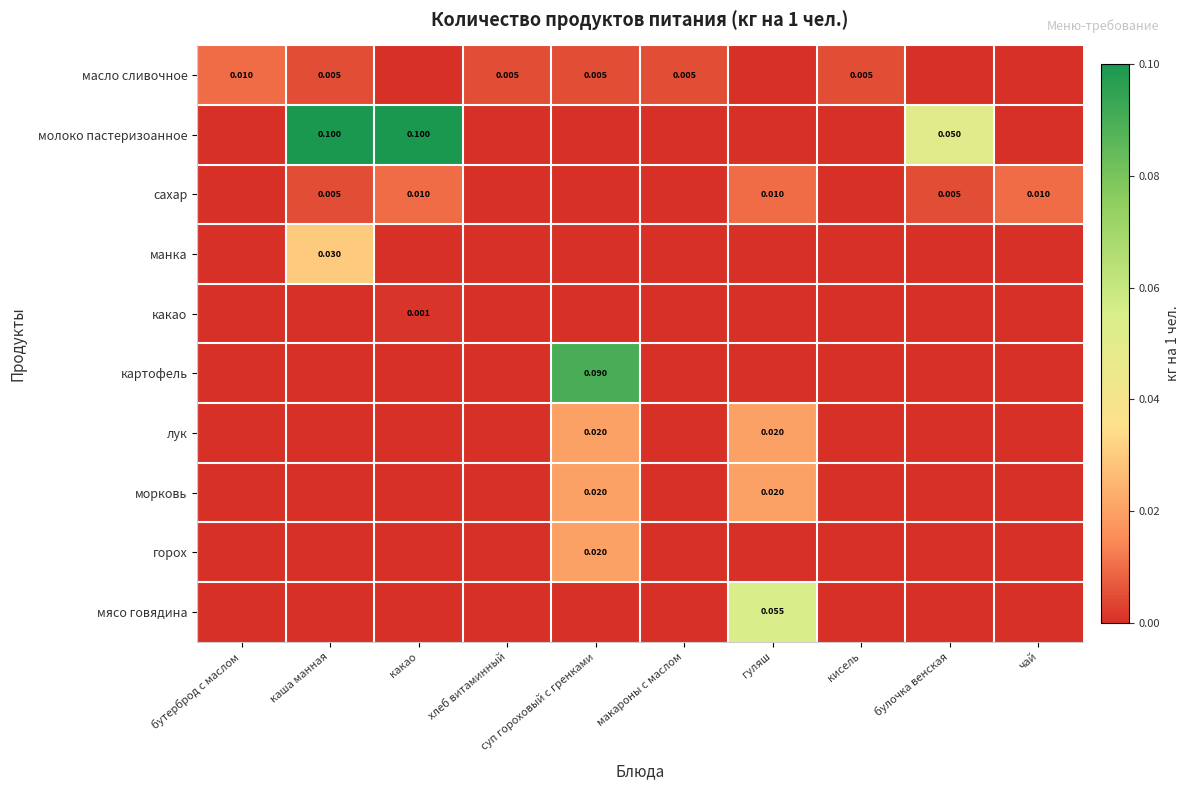

Which category has the lowest value across all series?

какао